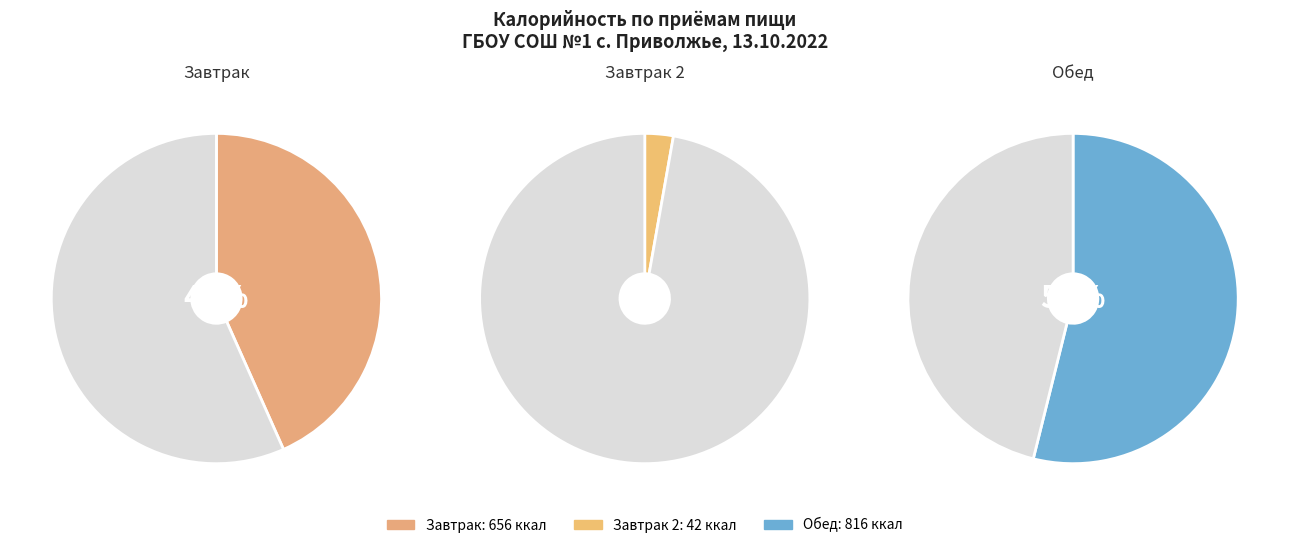

True or false: Обед accounts for 54% of the total.

True